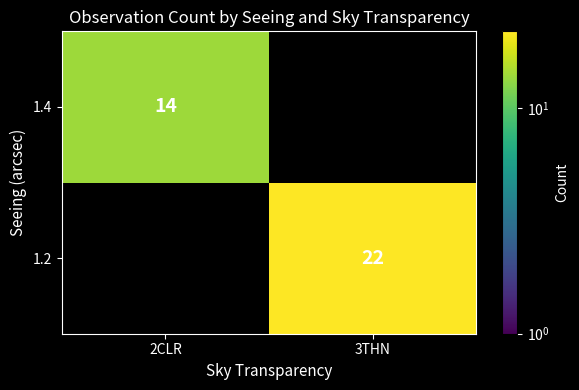

True or false: 1.4 has a value of 14 at 2CLR.

True